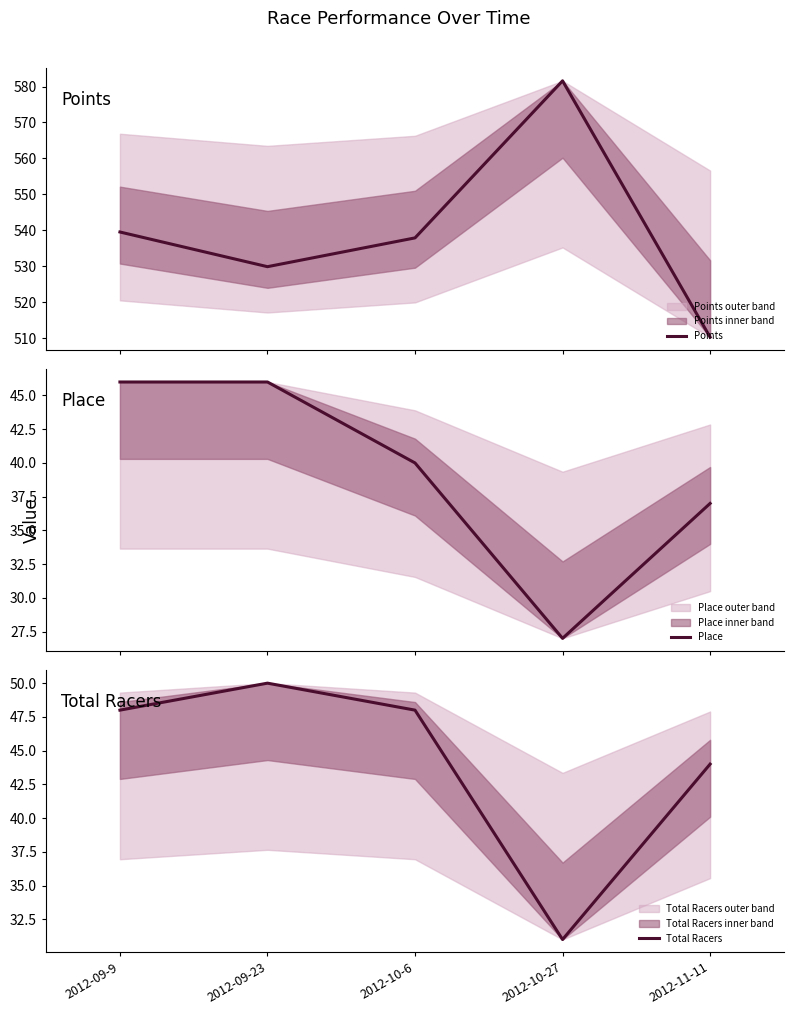

True or false: Points and Place cross at least once.

False